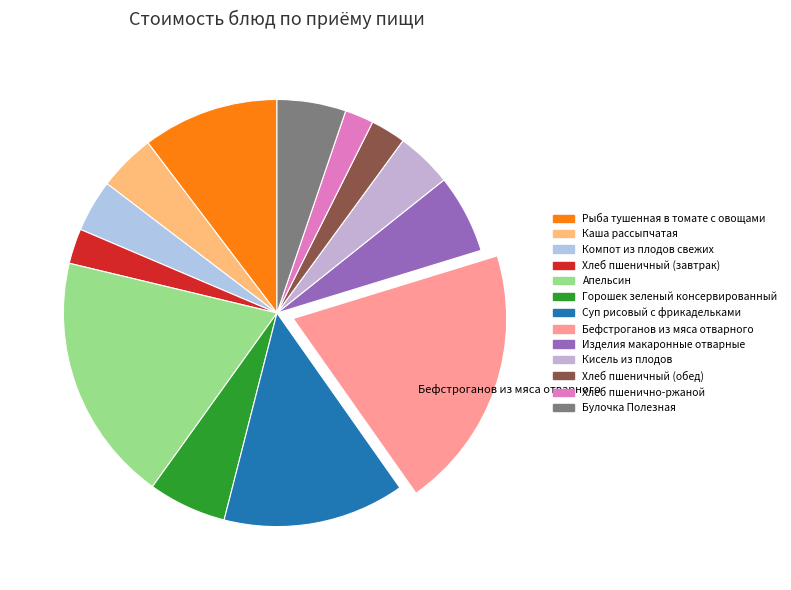

To the nearest percent, what percentage of the pie is Кисель из плодов?

4%